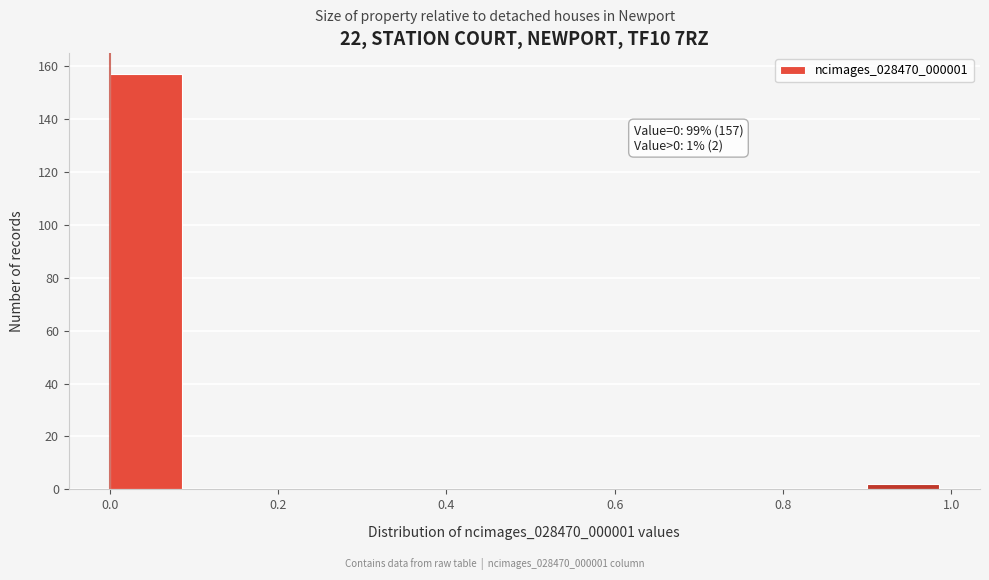

Which range on the x-axis has the tallest bar?

0.0 to 0.1